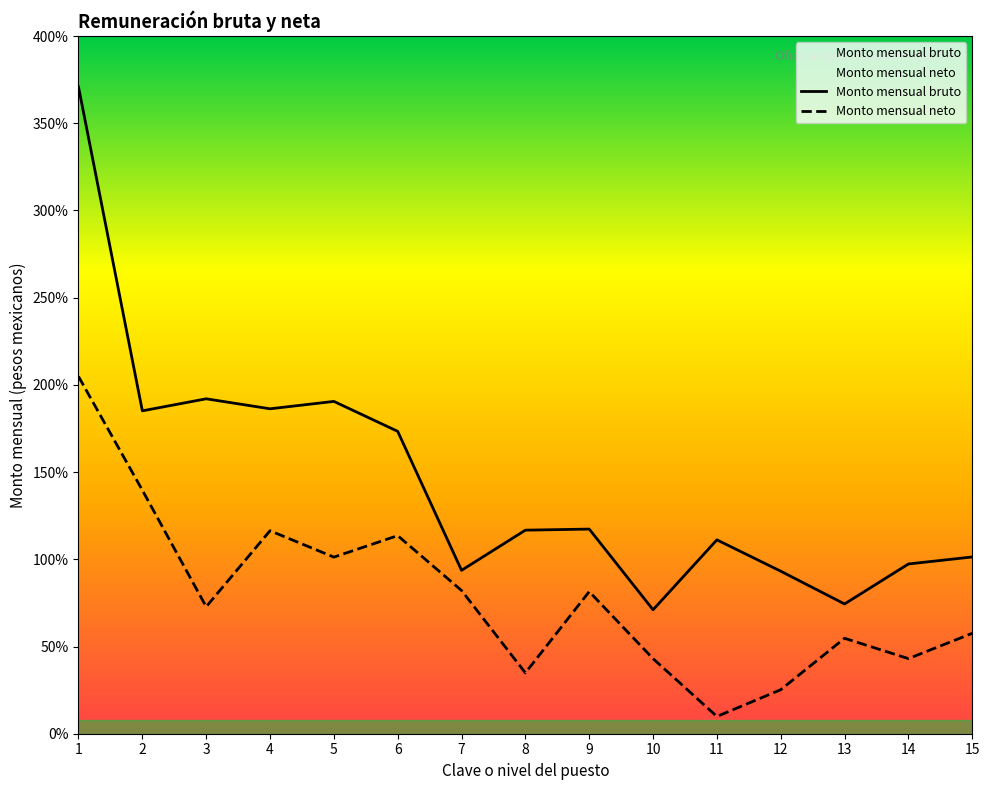

Does the chart display data point markers on the line(s)?

No